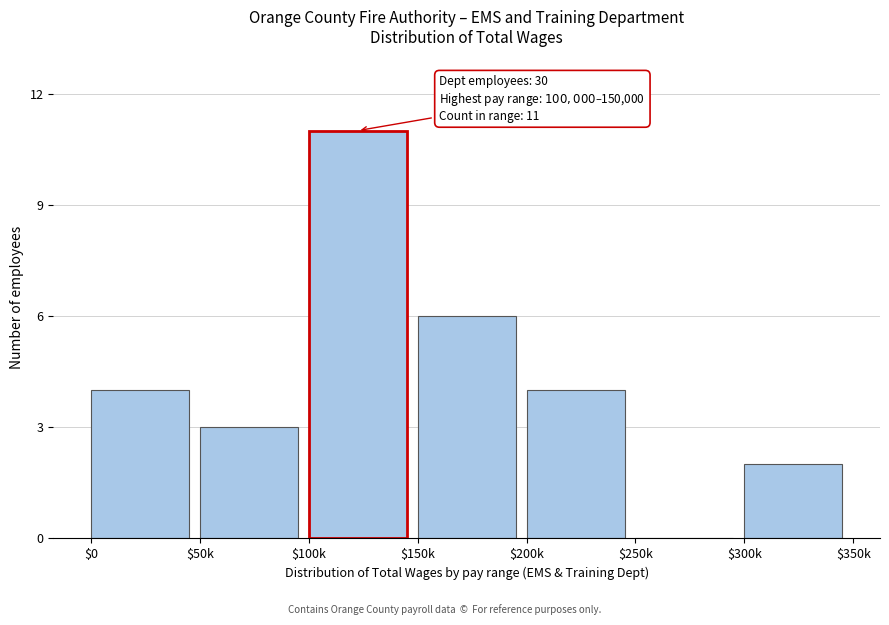

What is the sum of all values?

30